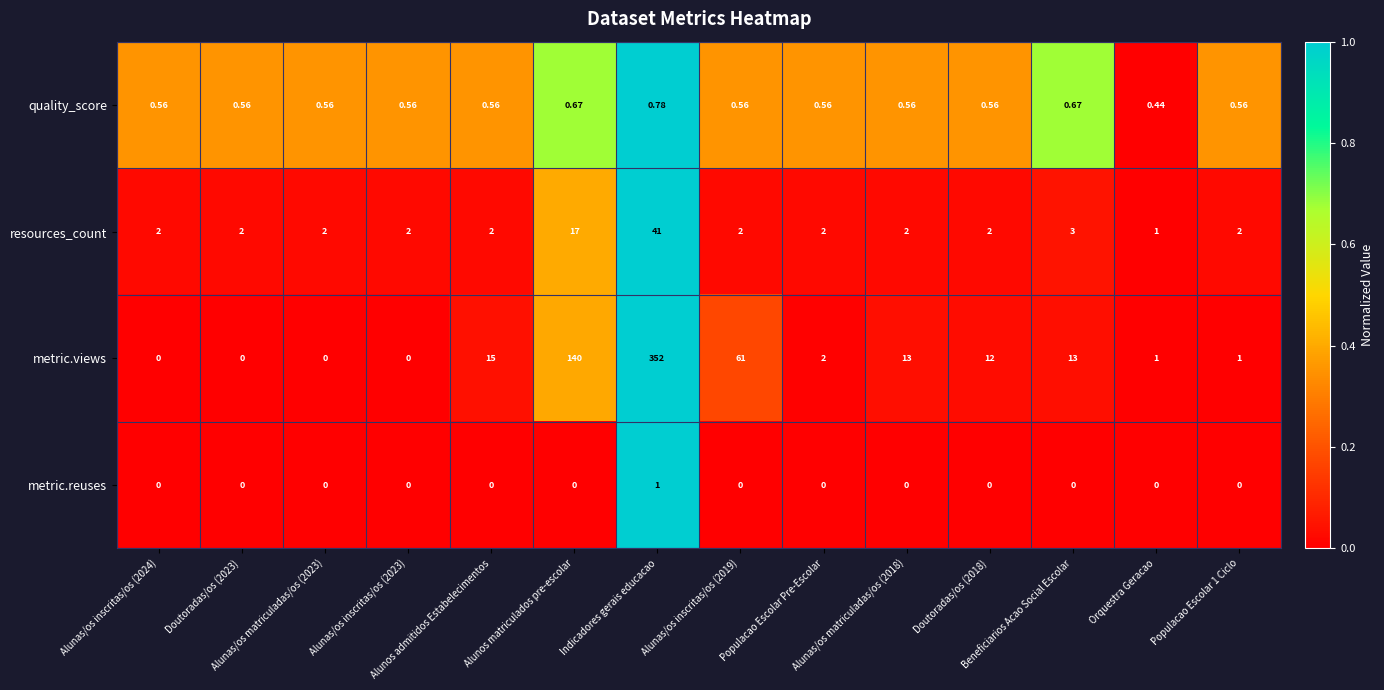

At how many categories does at least one series exceed 0?

14